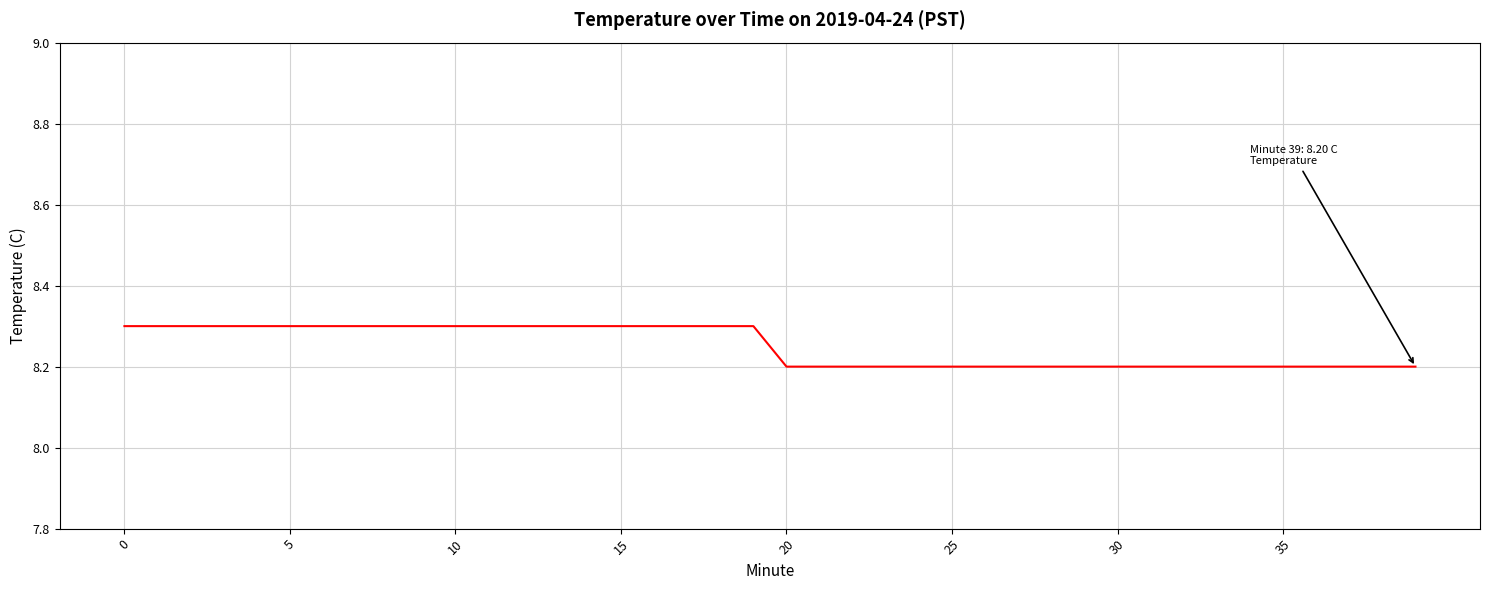

What is the minimum value shown in the chart?

8.2